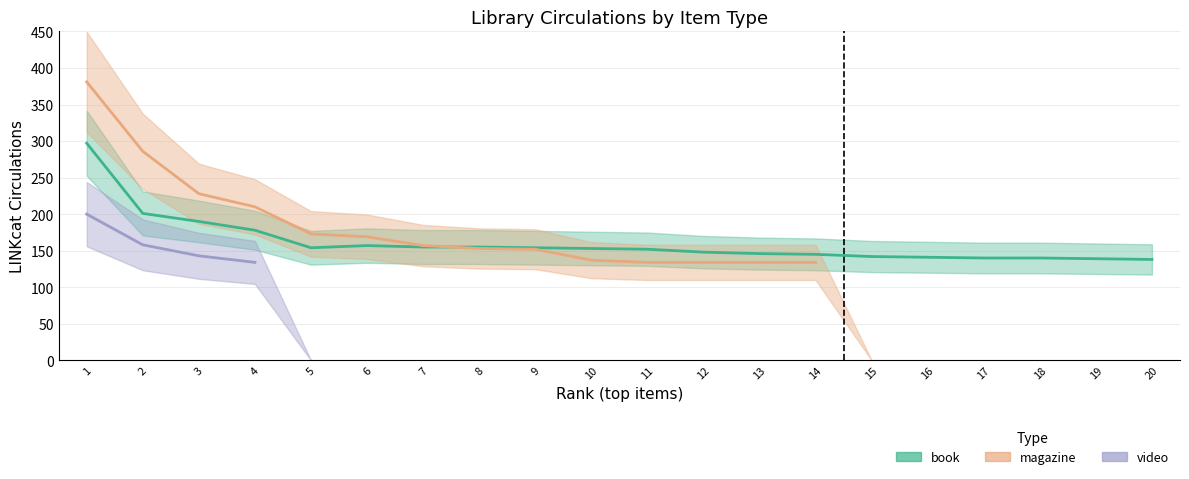

At which label does LINKcat CIRCS - book reach its minimum?

19